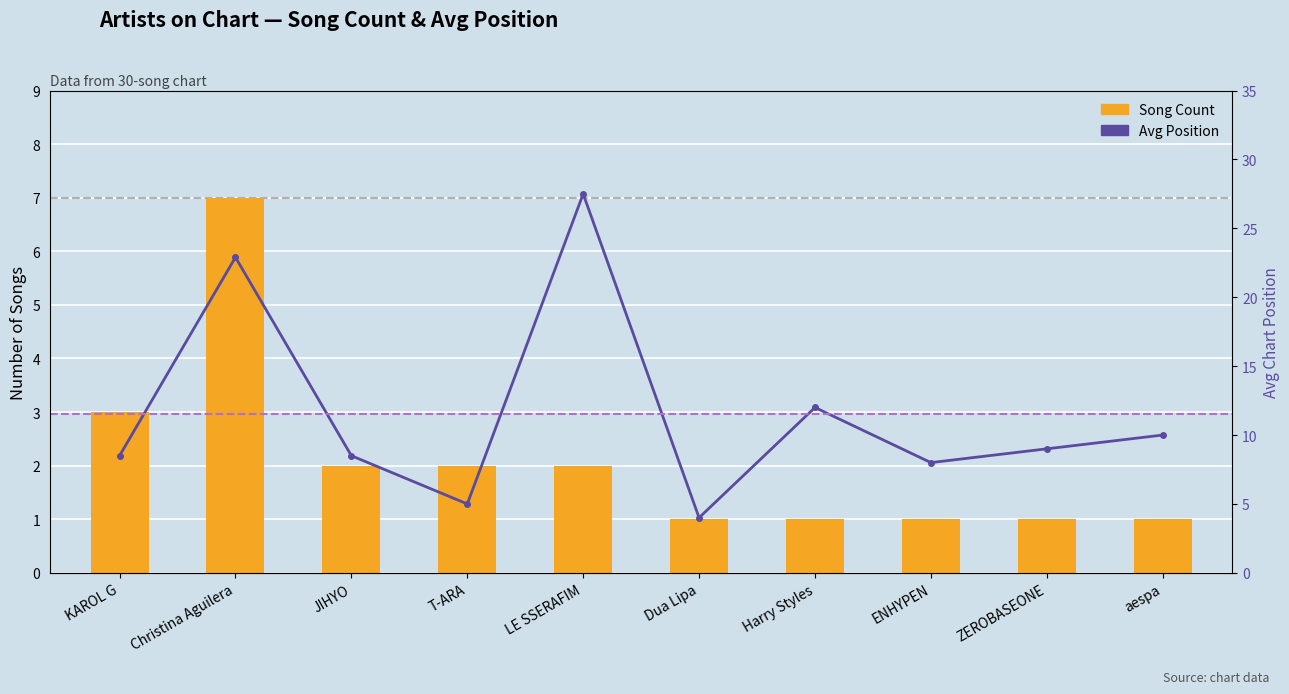

Reading left to right, list all the values displayed in this chart.

Song Count: KAROL G=3.0	Christina Aguilera=7.0	JIHYO=2.0	T-ARA=2.0	LE SSERAFIM=2.0	Dua Lipa=1.0	Harry Styles=1.0	ENHYPEN=1.0	ZEROBASEONE=1.0	aespa=1.0
Avg Position: KAROL G=8.5	Christina Aguilera=22.9	JIHYO=8.5	T-ARA=5.0	LE SSERAFIM=27.5	Dua Lipa=4.0	Harry Styles=12.0	ENHYPEN=8.0	ZEROBASEONE=9.0	aespa=10.0